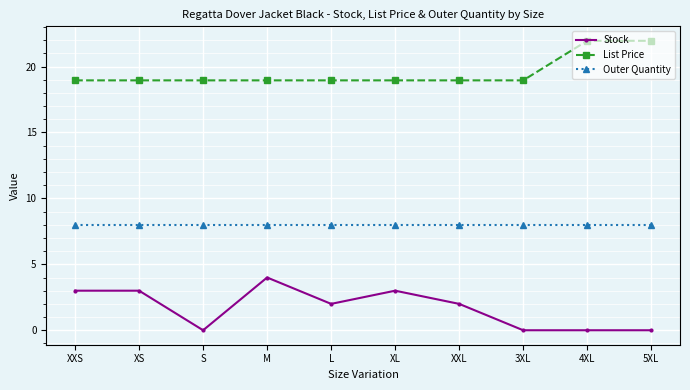

Which series has the largest range (max minus min)?

Stock